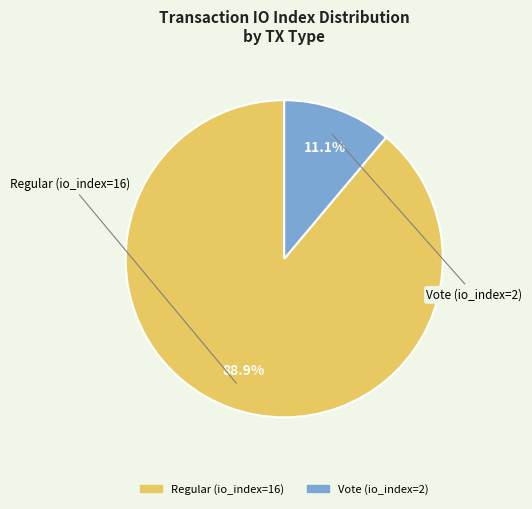

How many slices are in this pie chart?

2